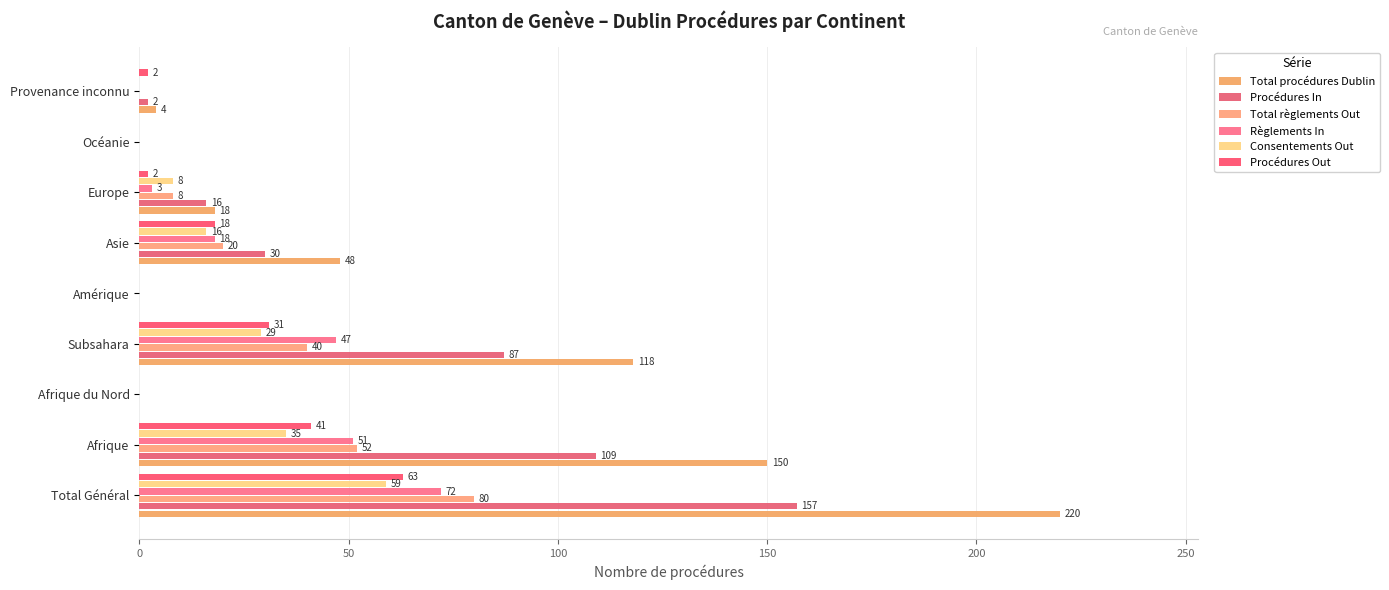

Count the number of data series in this chart.

6